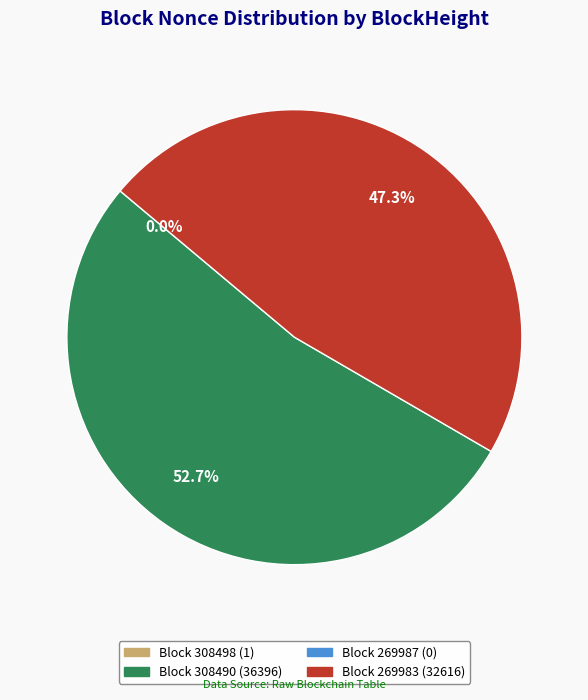

Is there a majority slice in this chart?

Yes